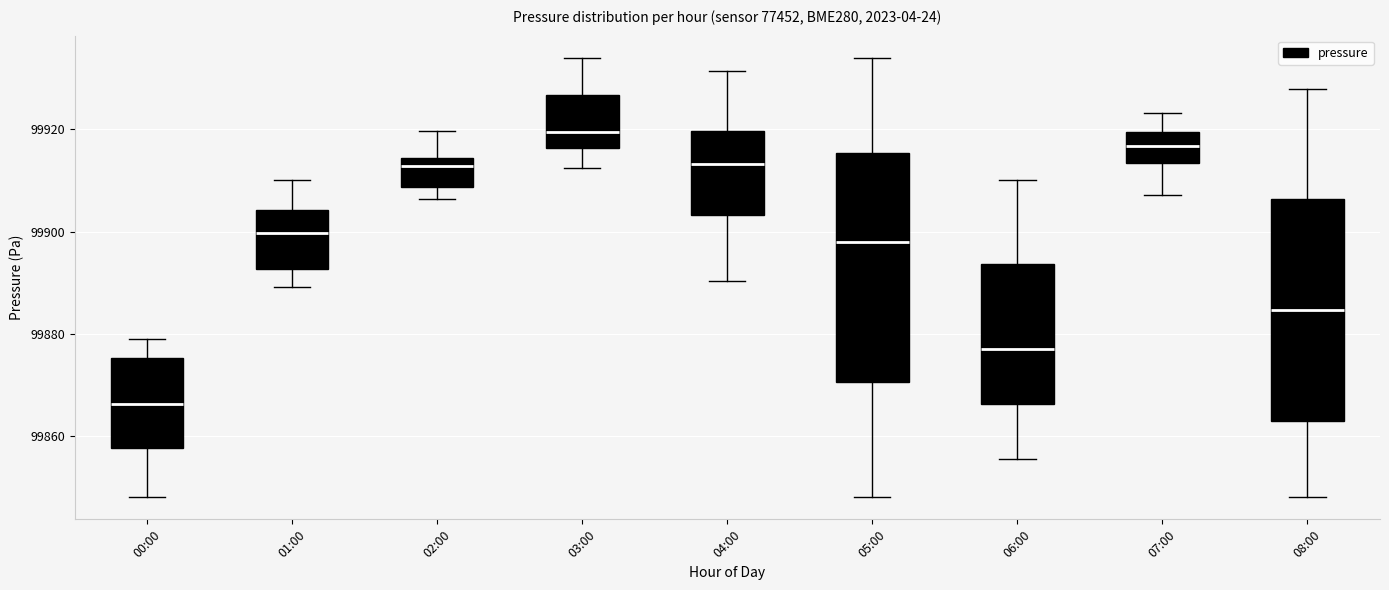

Which box's median line is the highest?

03:00